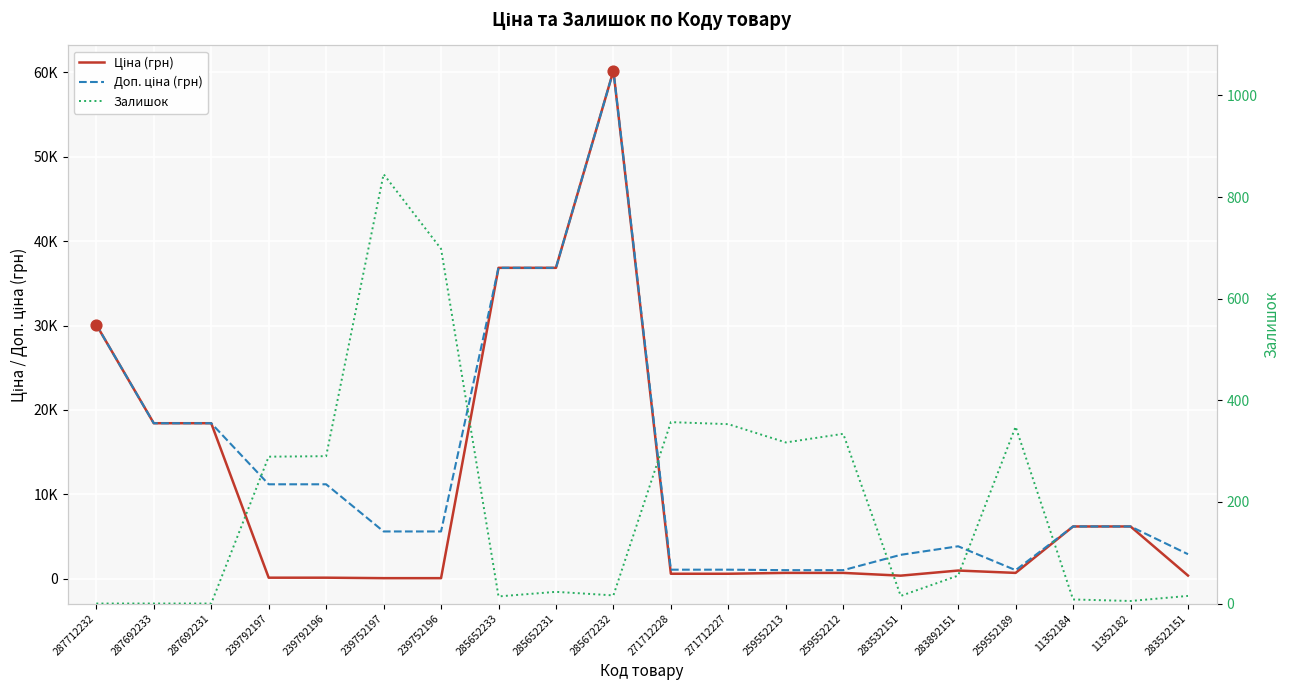

Which series contains the lowest Y value?

Залишок